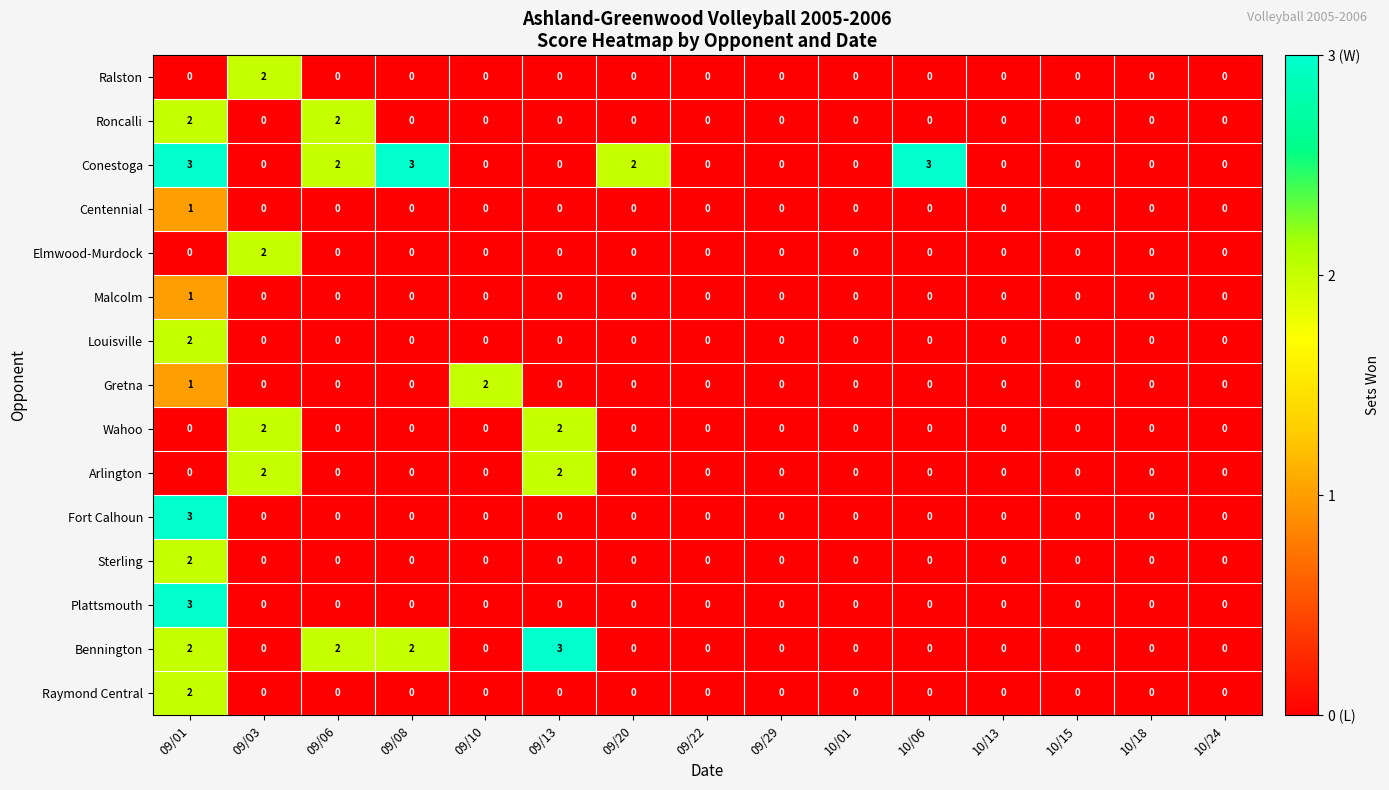

Count the Wahoo values in the range 0 to 1.

13